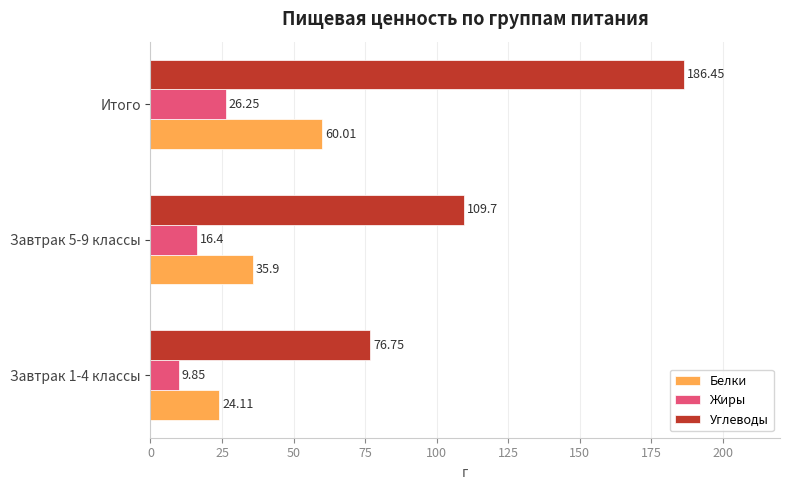

How many data points in Белки are above 35?

2